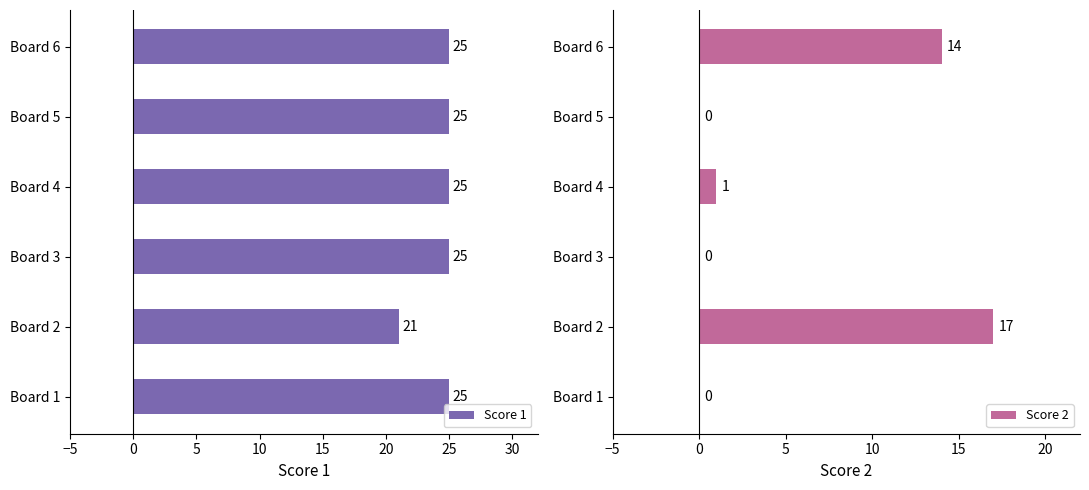

What is the difference between the Score 1 values at Board 5 and Board 2?

4